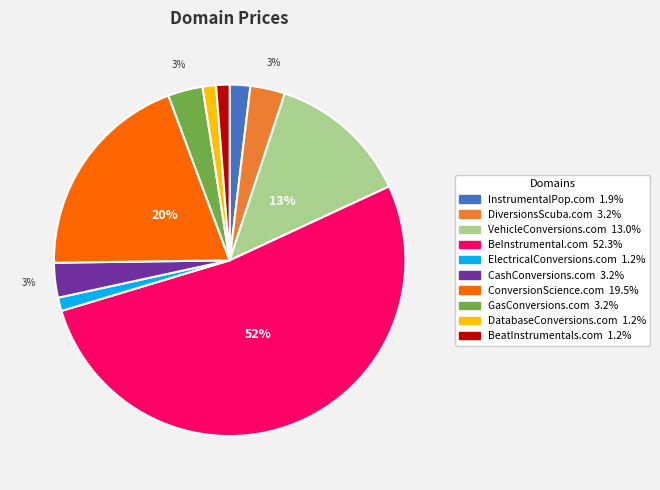

Is it true that InstrumentalPop.com is 2% of the pie?

True